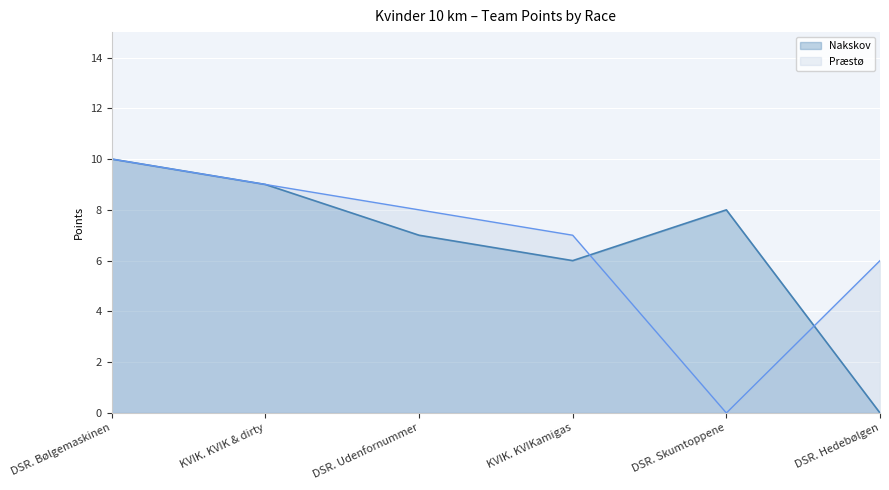

Reading left to right, extract all data points from this chart.

Nakskov: 10	9	7	6	8	0
Præstø: 10	9	8	7	0	6